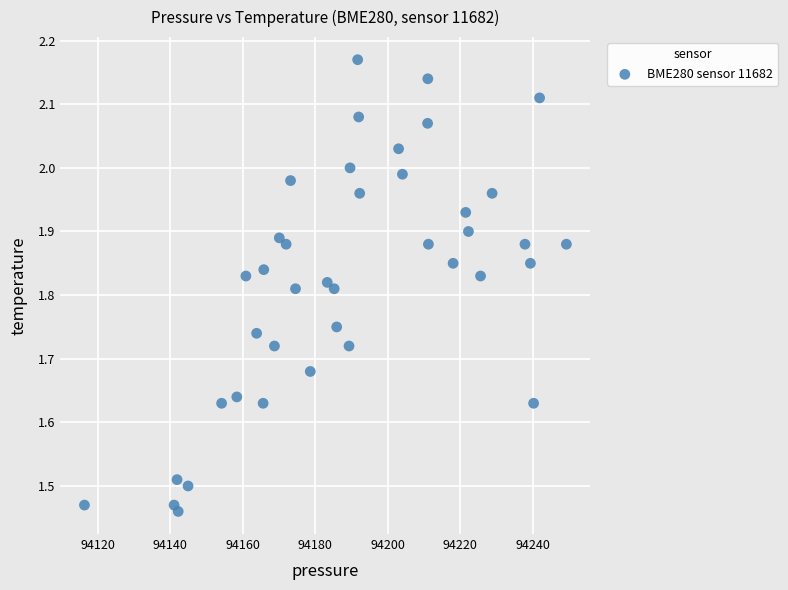

What is the range of Y values (max minus min)?

0.7